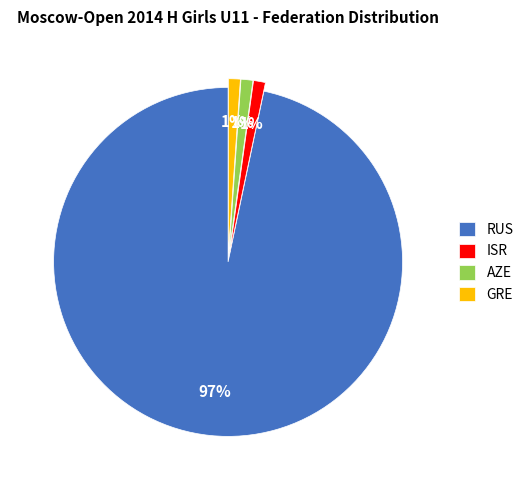

Count the number of slices in the pie.

4